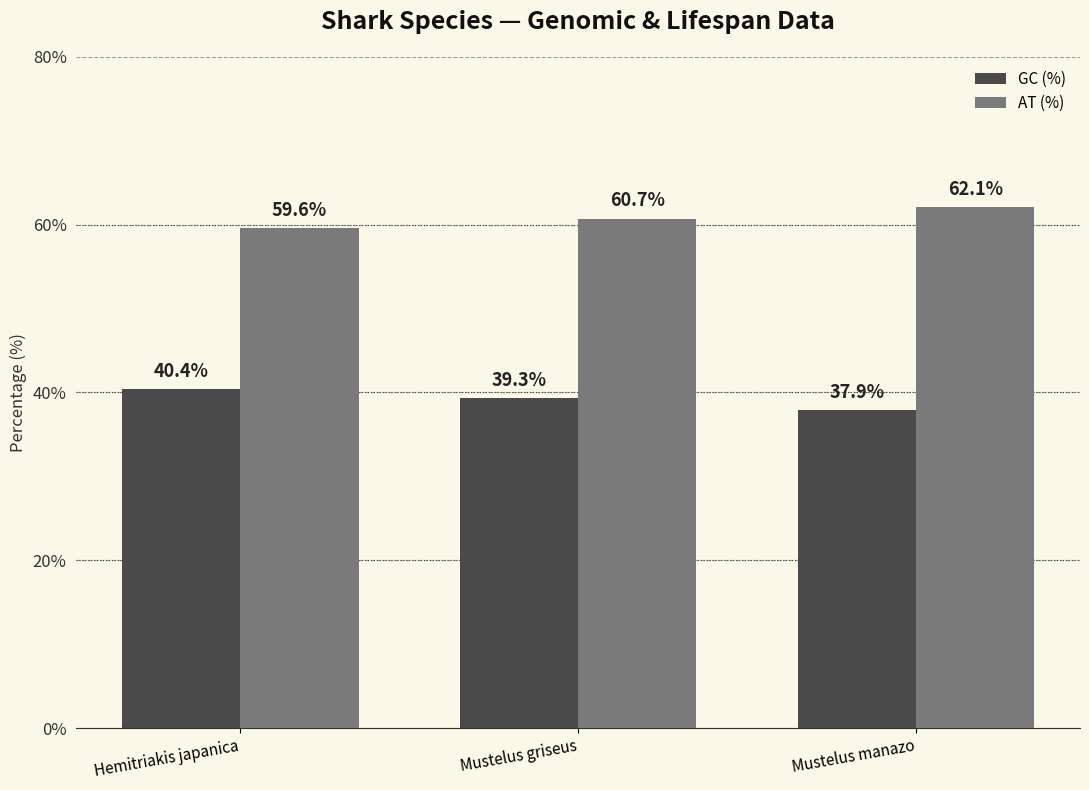

What is the maximum value shown in the chart?

62.1